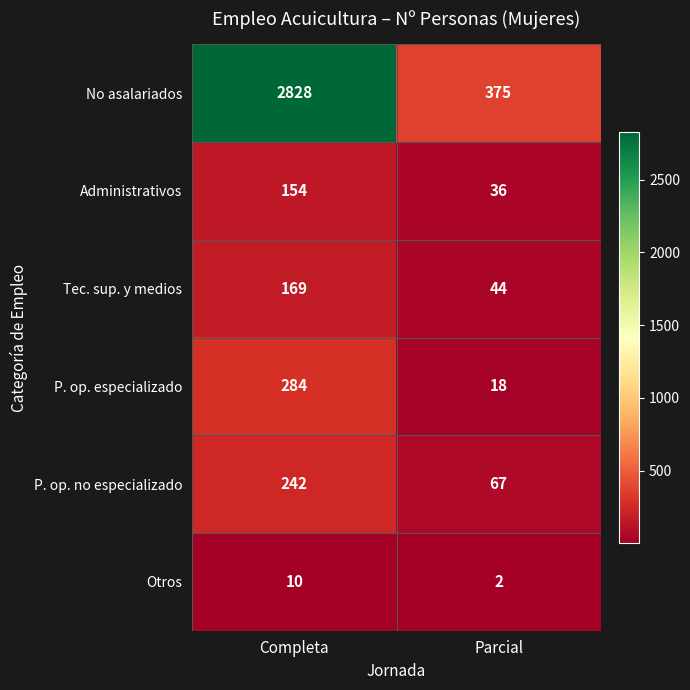

Reading left to right, extract all data points from this chart.

No asalariados: Completa=2828	Parcial=375
Administrativos: Completa=154	Parcial=36
Tec. sup. y medios: Completa=169	Parcial=44
P. op. especializado: Completa=284	Parcial=18
P. op. no especializado: Completa=242	Parcial=67
Otros: Completa=10	Parcial=2